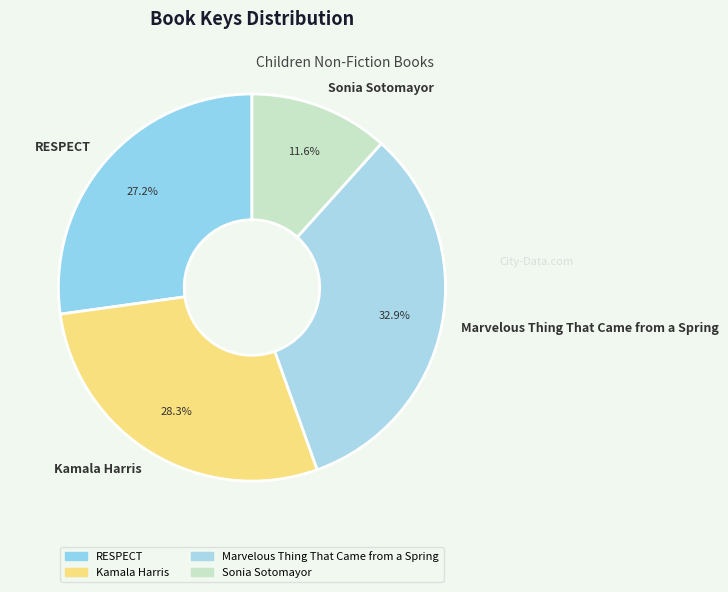

Is there any slice that represents more than half of the pie?

No